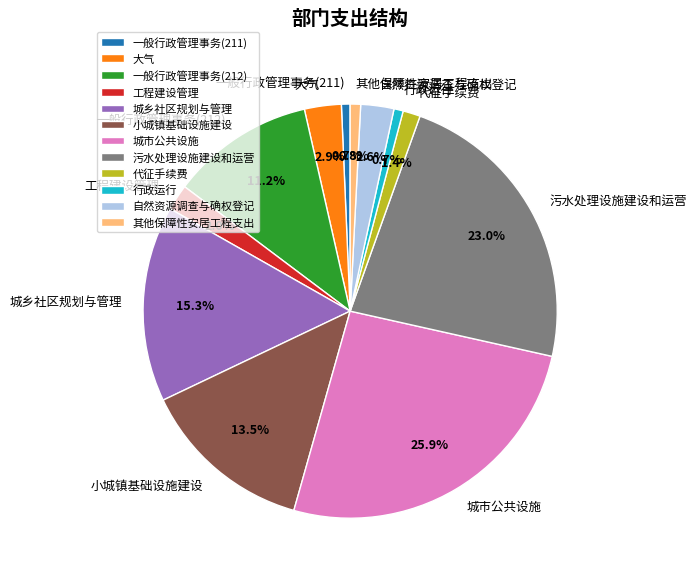

To the nearest percent, what portion does 行政运行 represent?

1%